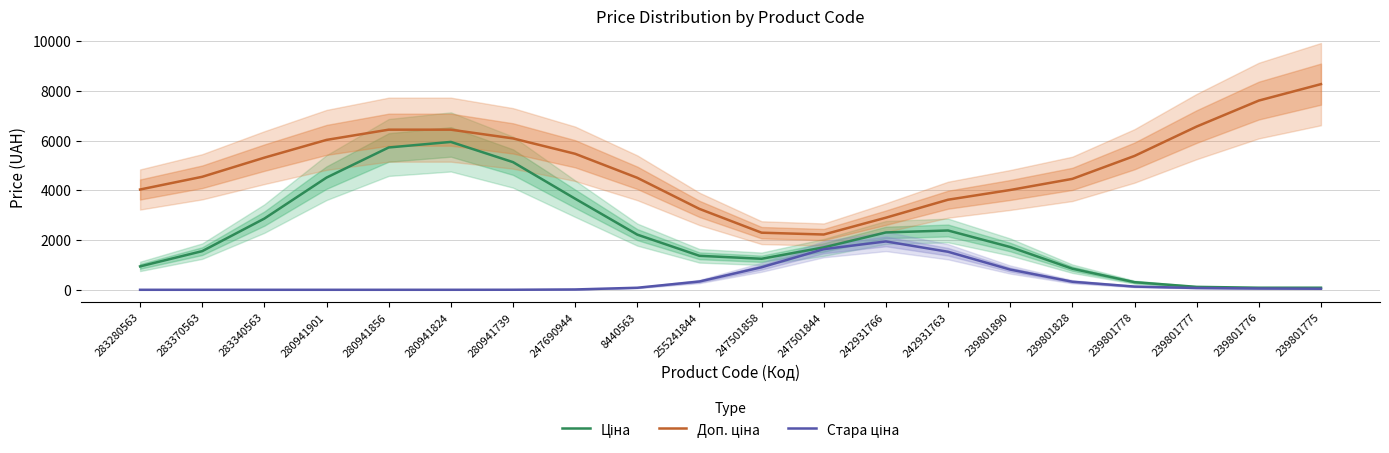

What are all the series names shown in the legend?

Ціна, Доп. ціна, Стара ціна